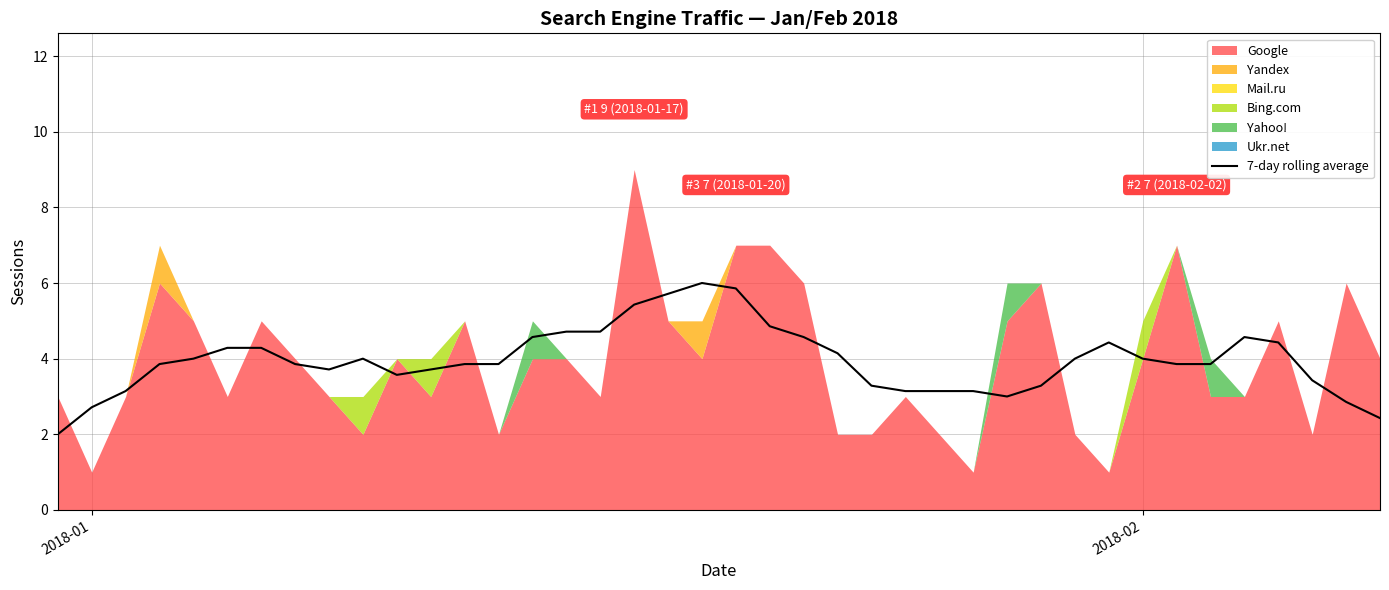

What is the lowest value of the 7-day rolling average series?

2.0